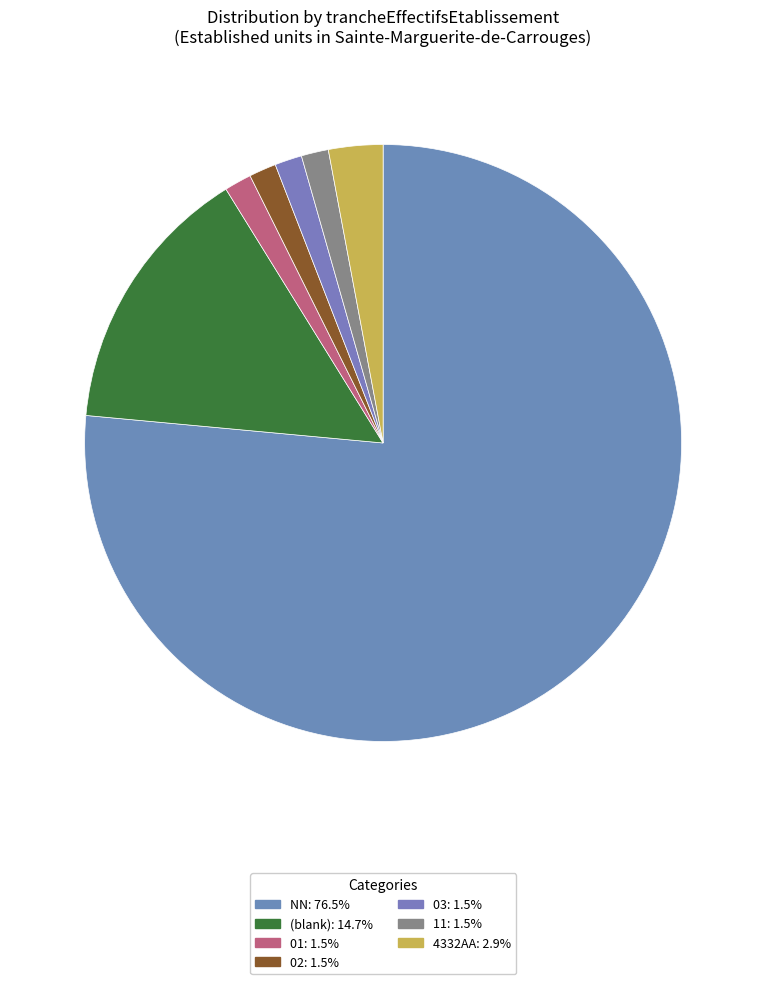

Count the number of slices in the pie.

7